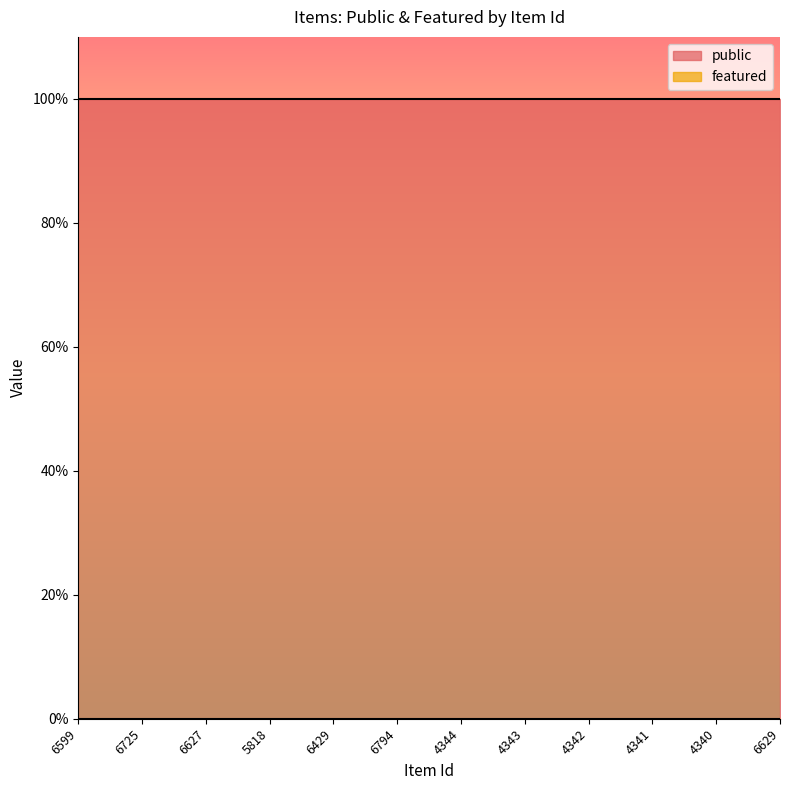

True or false: featured and public cross at least once.

False